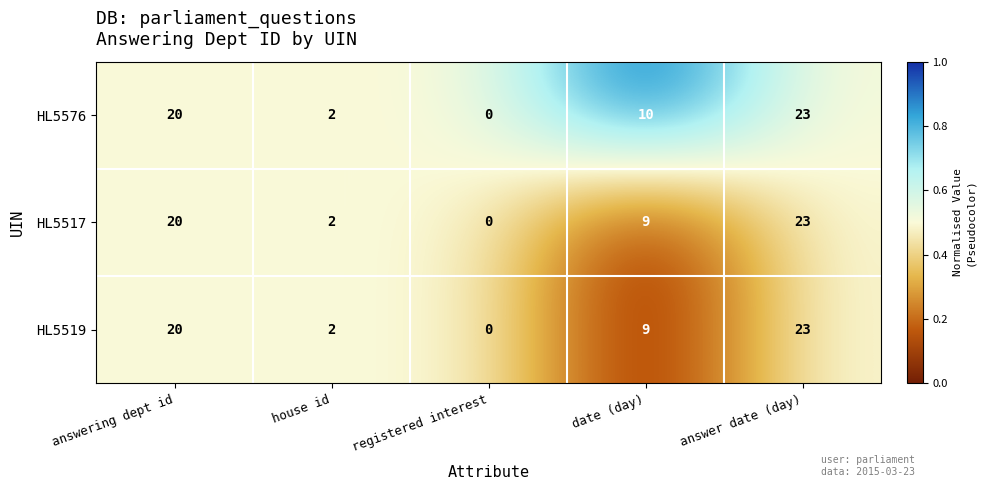

Rank the categories by HL5576 value from highest to lowest.

answer date (day), answering dept id, date (day), house id, registered interest